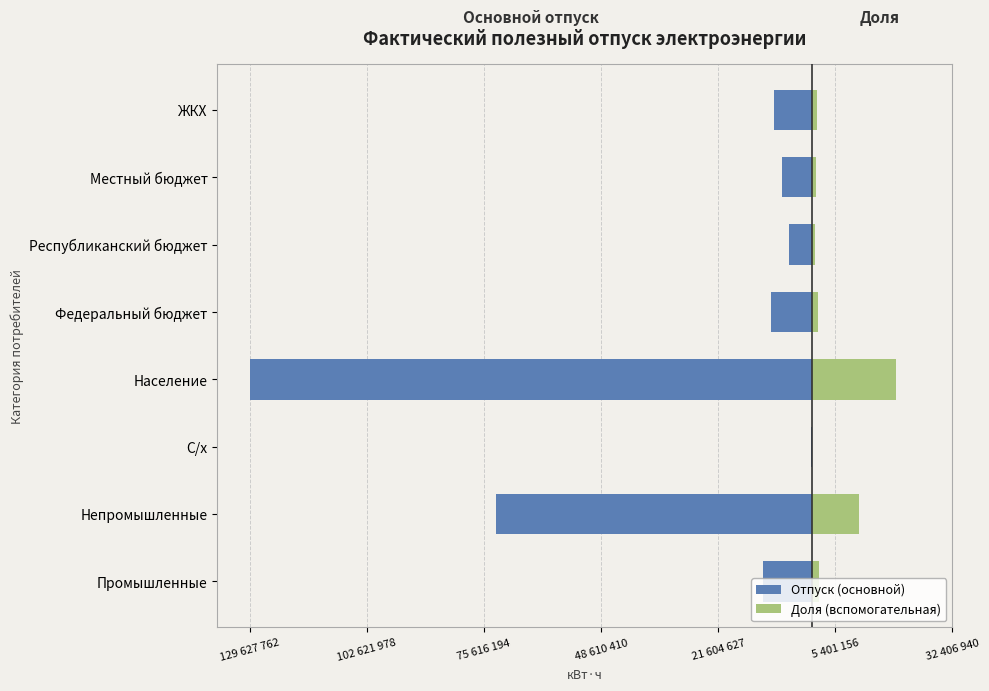

What is the sum of all Отпуск (основной) values?

-244498415.0